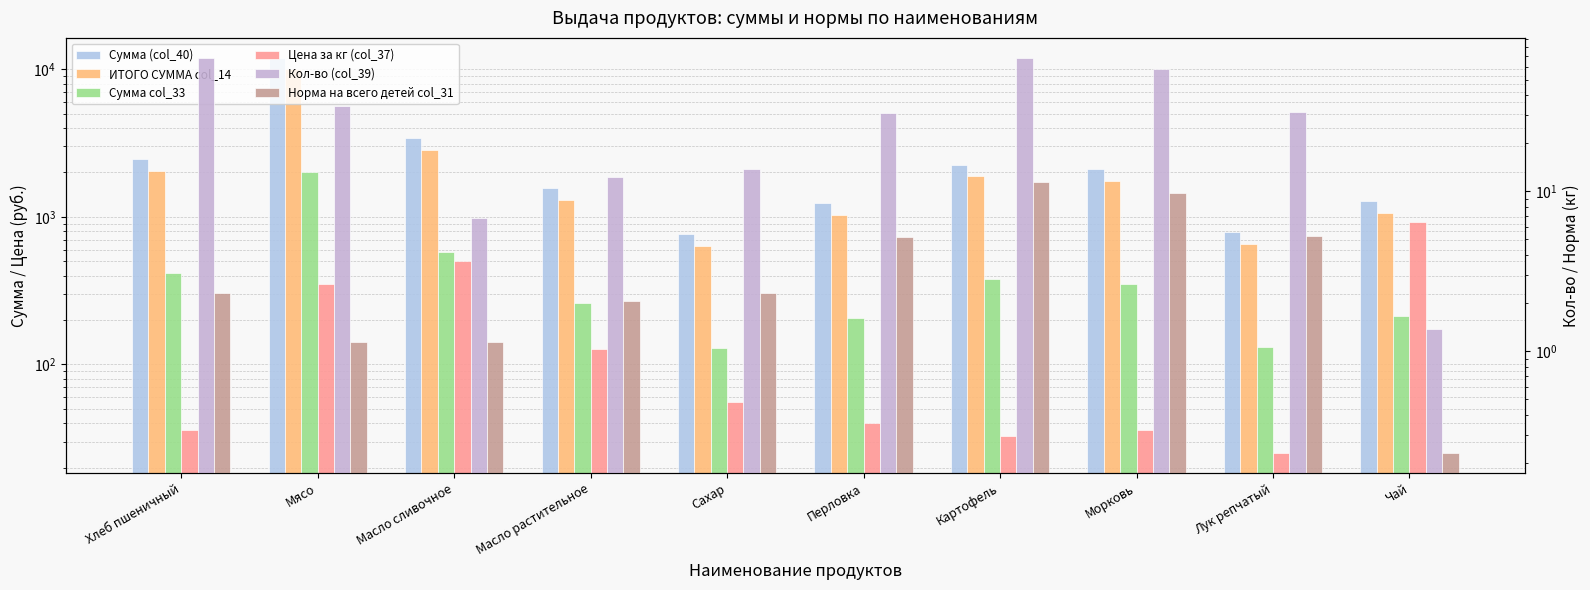

What are all the series names shown in the legend?

Сумма (col_40), ИТОГО СУММА col_14, Сумма col_33, Цена за кг (col_37), Кол-во (col_39), Норма на всего детей col_31